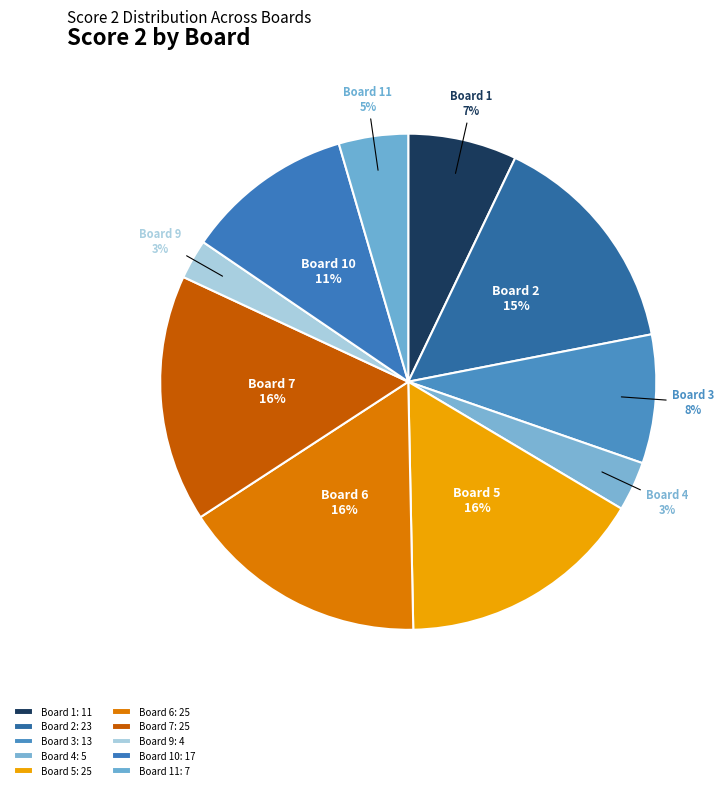

Is there a majority slice in this chart?

No